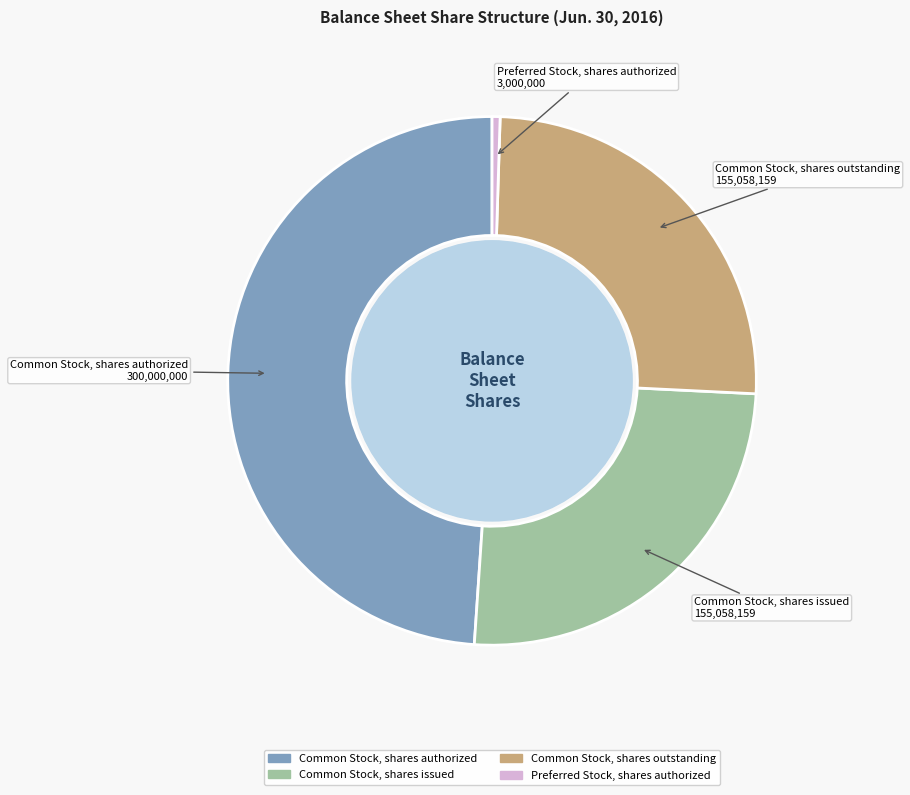

Combined, do Common Stock, shares issued and Common Stock, shares authorized account for over 50%?

Yes